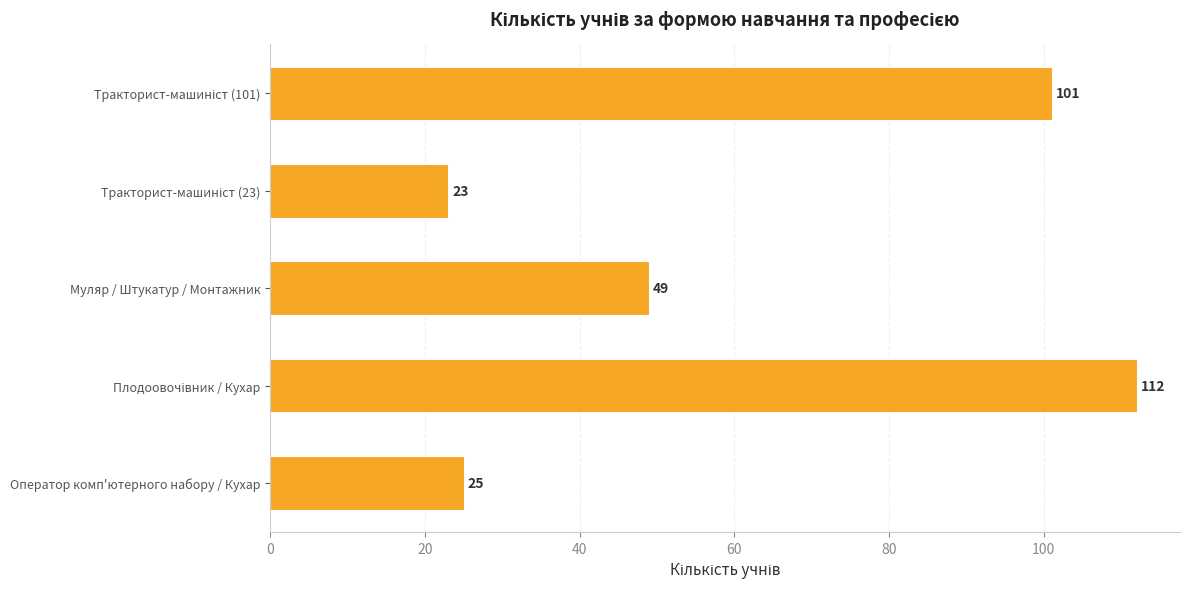

Are the bars horizontal?

Yes